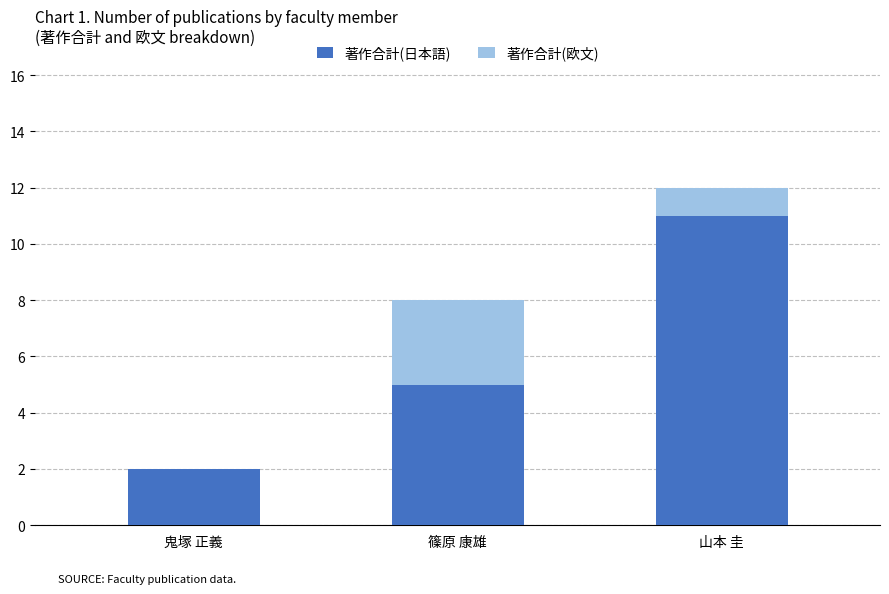

Does the chart contain stacked bars?

Yes